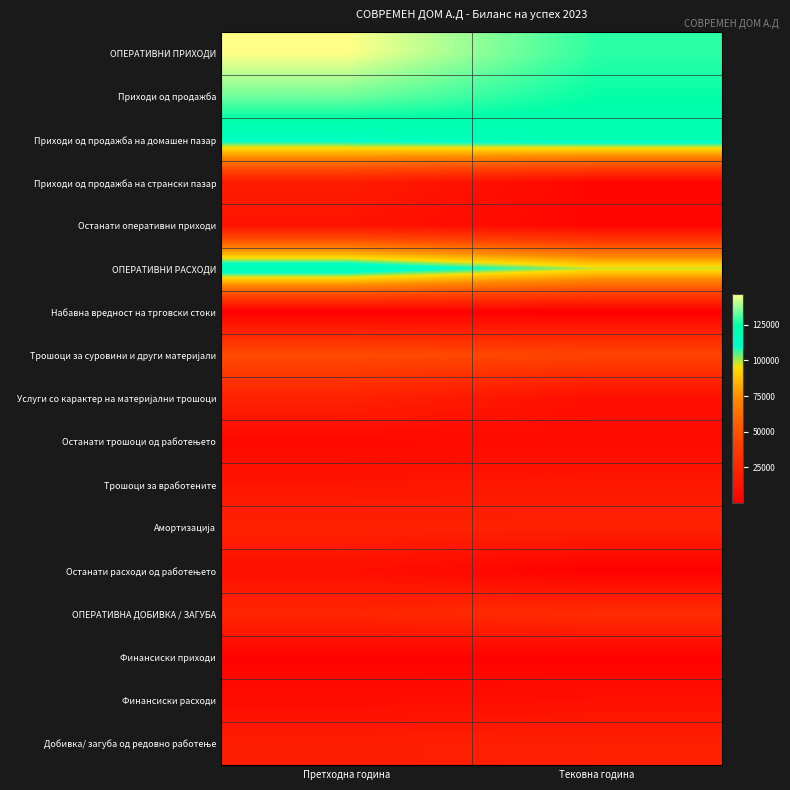

Count the number of categories in the chart.

2